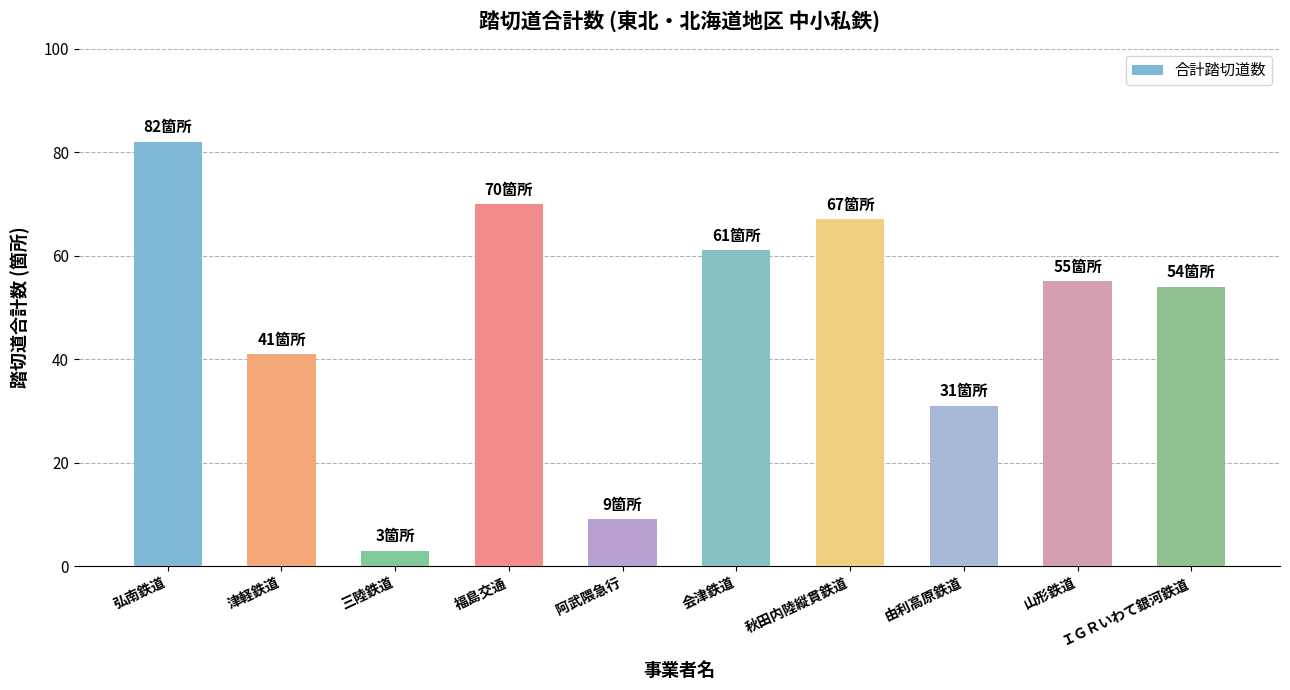

At which label does the data first exceed 55?

弘南鉄道